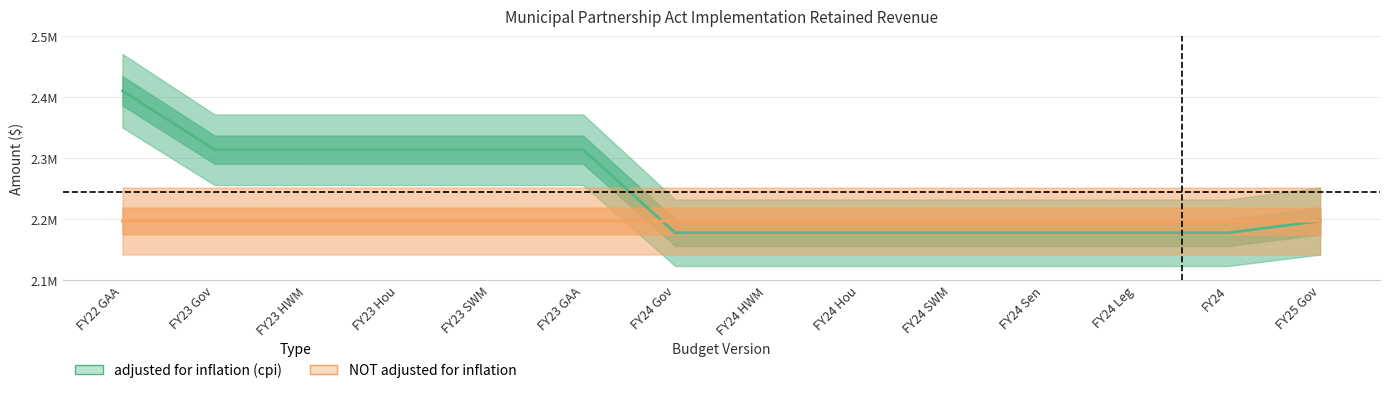

How many times do adjusted for inflation (cpi) and NOT adjusted for inflation cross each other?

1